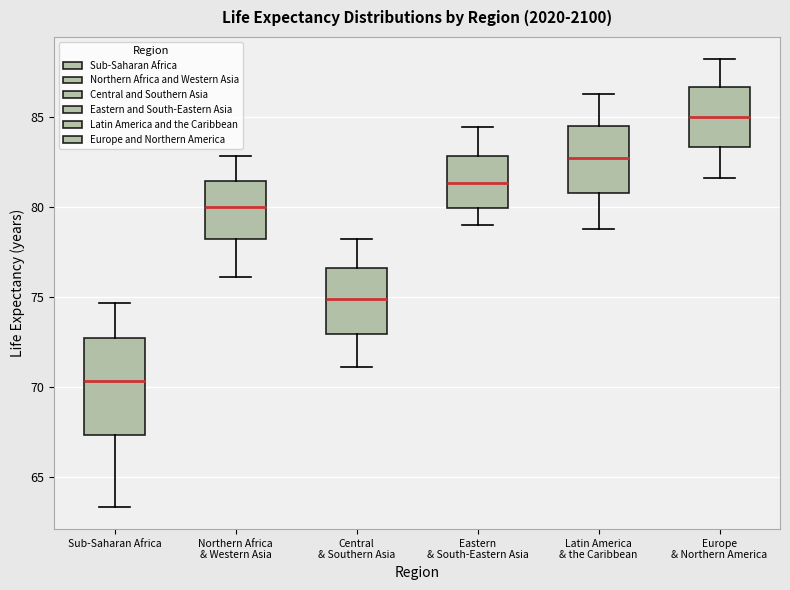

Reading left to right, read every box against the y-axis: the position of its median line, the range the box covers, and the ends of its whiskers. The values are not printed on the chart, so give them approximately, as read against the axis.

Sub-Saharan Africa: median 70.5, box 67.5 to 72.5, whiskers 63.5 to 74.5
Northern Africa & Western Asia: median 80.0, box 78.0 to 81.5, whiskers 76.0 to 83.0
Central & Southern Asia: median 75.0, box 73.0 to 76.5, whiskers 71.0 to 78.0
Eastern & South-Eastern Asia: median 81.5, box 80.0 to 83.0, whiskers 79.0 to 84.5
Latin America & the Caribbean: median 82.5, box 81.0 to 84.5, whiskers 79.0 to 86.5
Europe & Northern America: median 85.0, box 83.5 to 86.5, whiskers 81.5 to 88.0